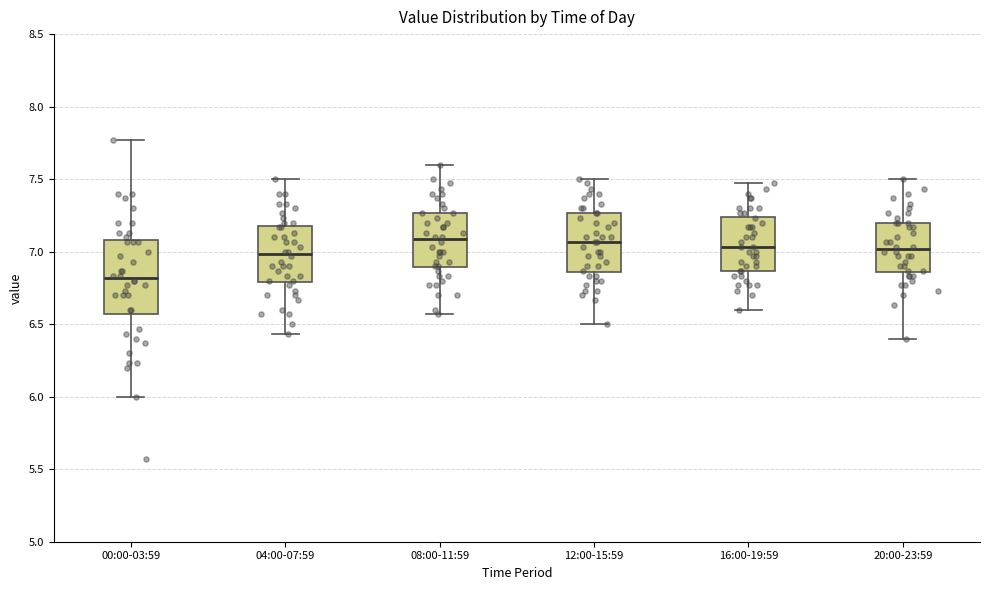

Comparing the boxes themselves (not the whiskers), which one is the tallest?

00:00-03:59